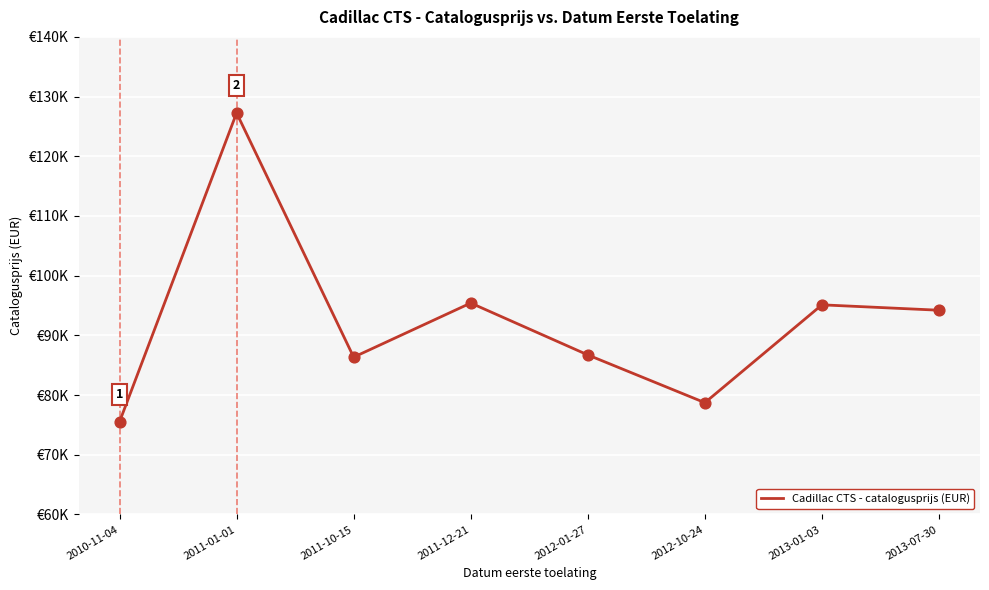

What is the change in value from 2011-01-01 to 2011-12-21?

-31842